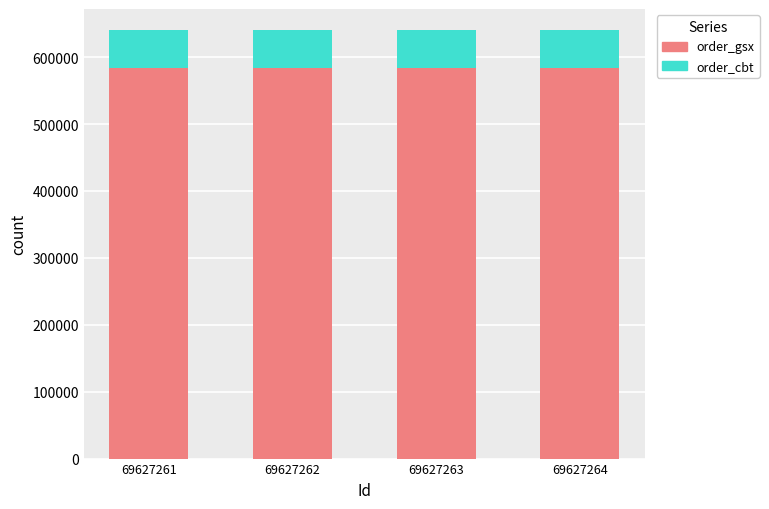

Is it true that order_gsx equals 344812 at 69627263?

False